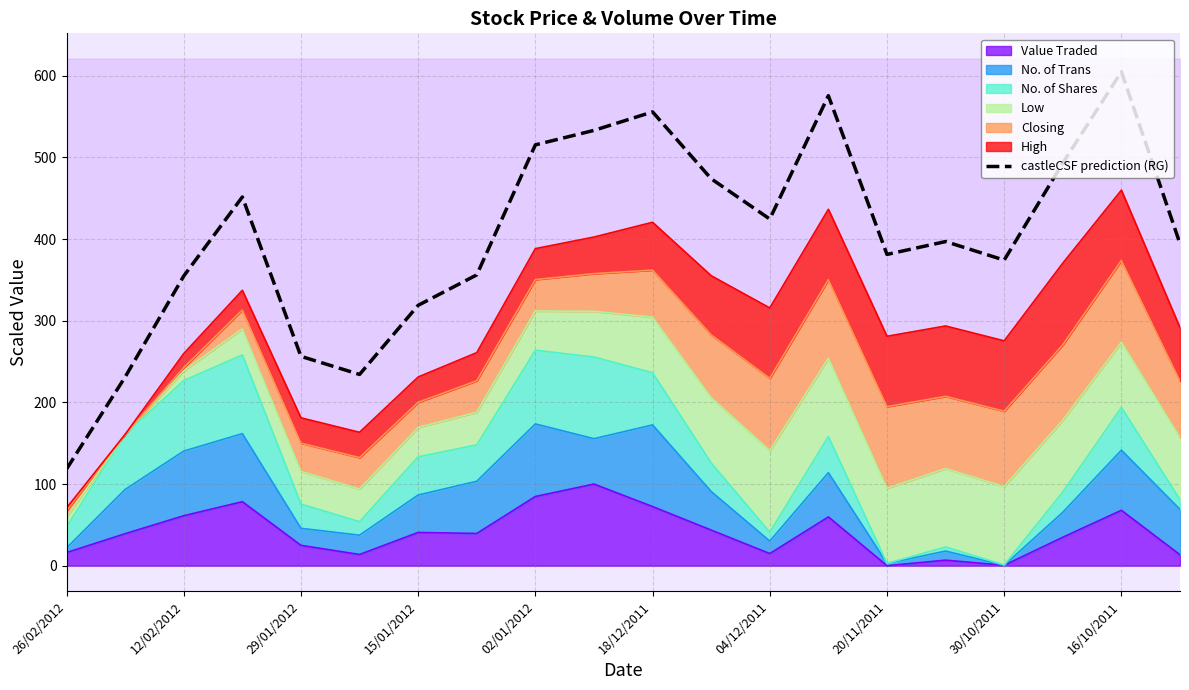

How many interior local peaks (higher than both neighbors) does the data have?

5